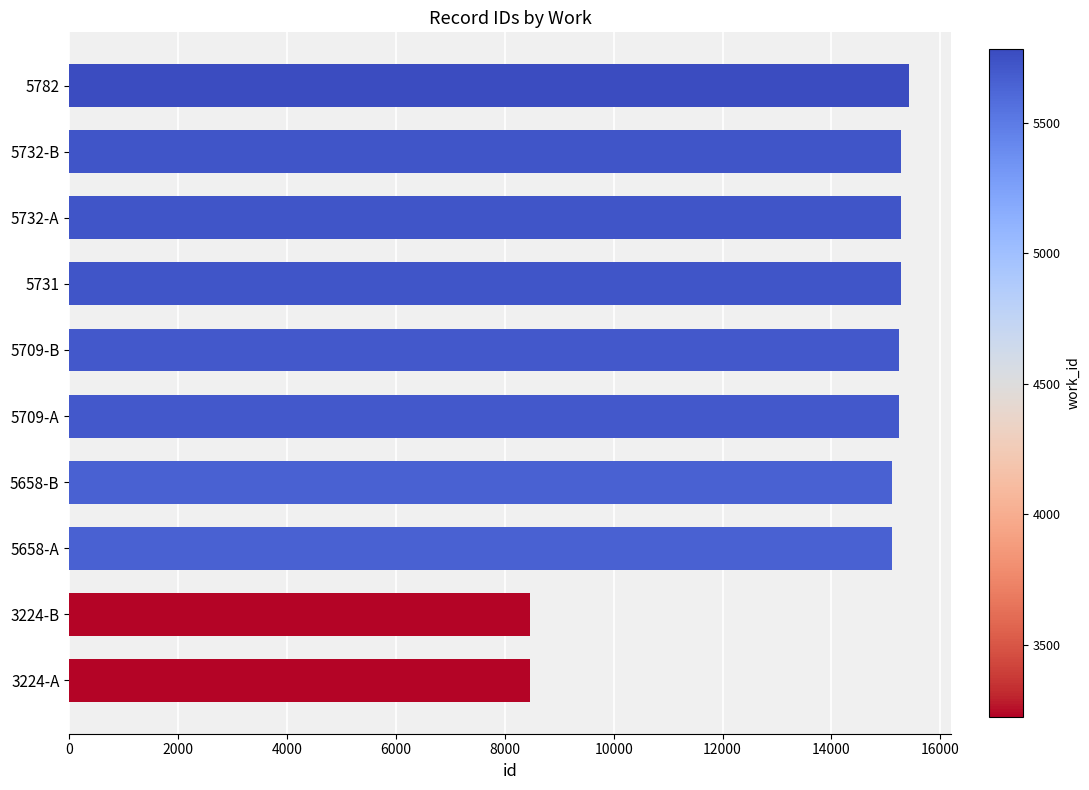

What is the change in value from 3224-A to 5732-A?

+6810